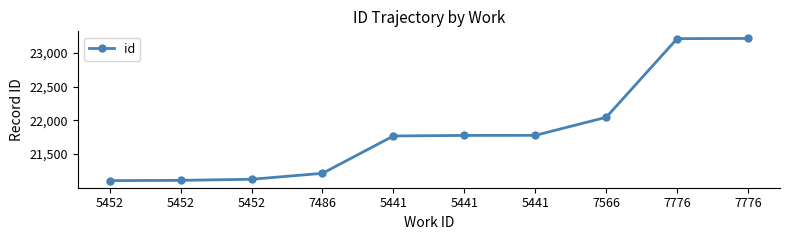

Reading left to right, what are all the values shown in this chart?

21107	21111	21127	21215	21769	21777	21778	22046	23212	23215